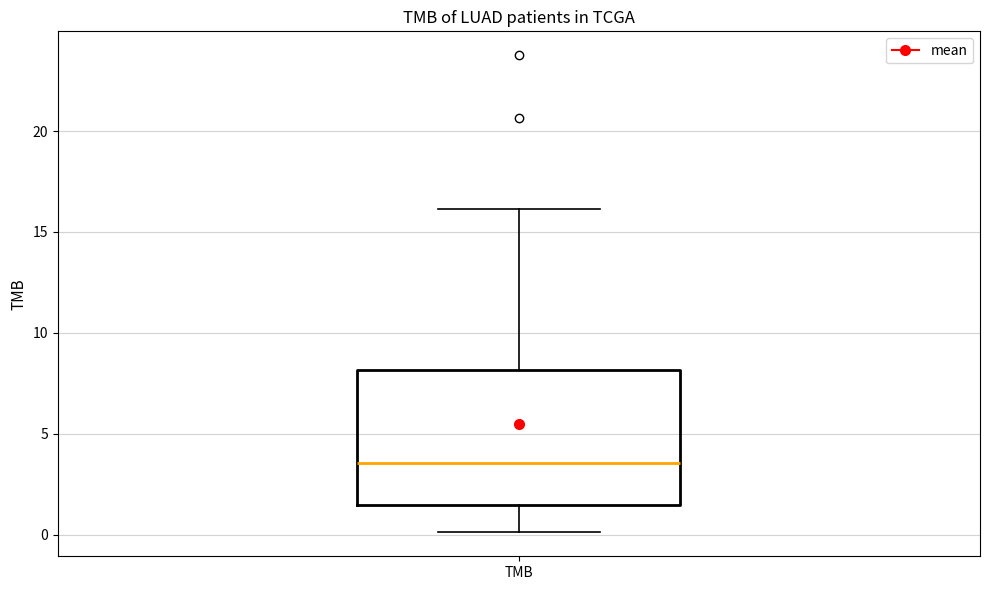

Where does the lower whisker of the box for TMB end on the y-axis? The values are not printed on the chart, so give them approximately, as read against the axis.

0.0